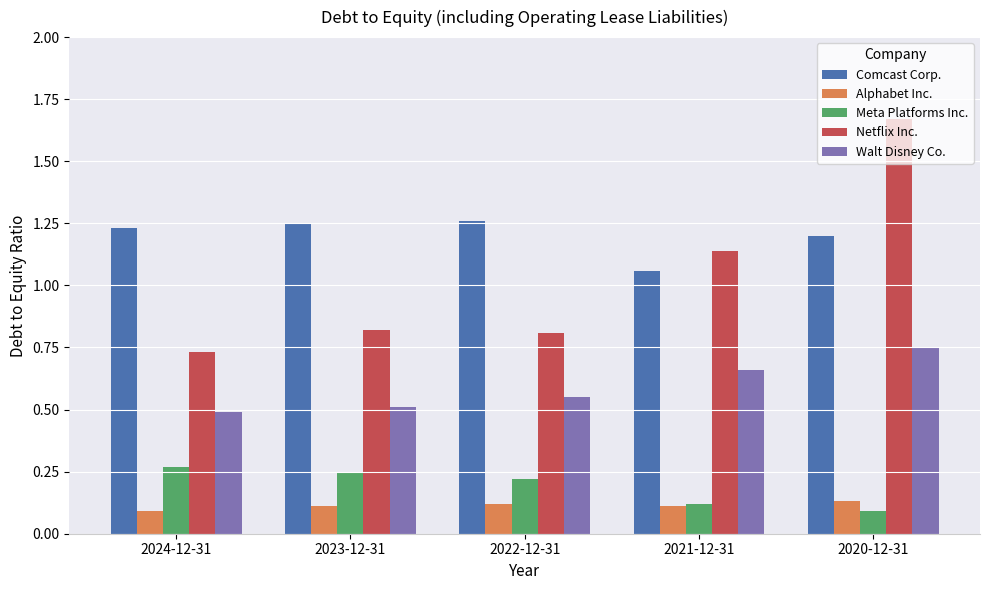

Where is Comcast Corp. nearest to the value 1?

2021-12-31